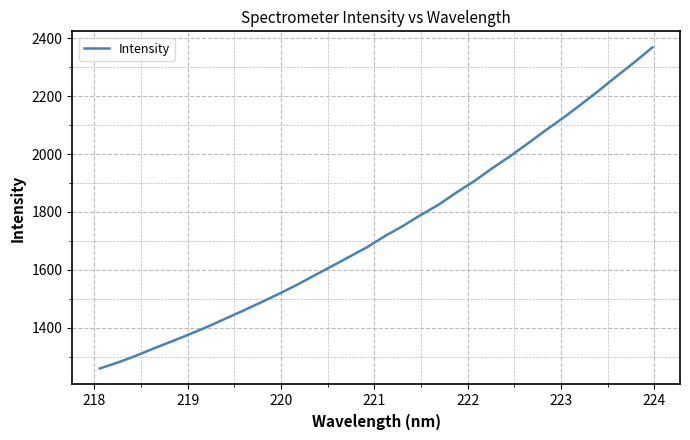

How many lines are shown in the chart?

1